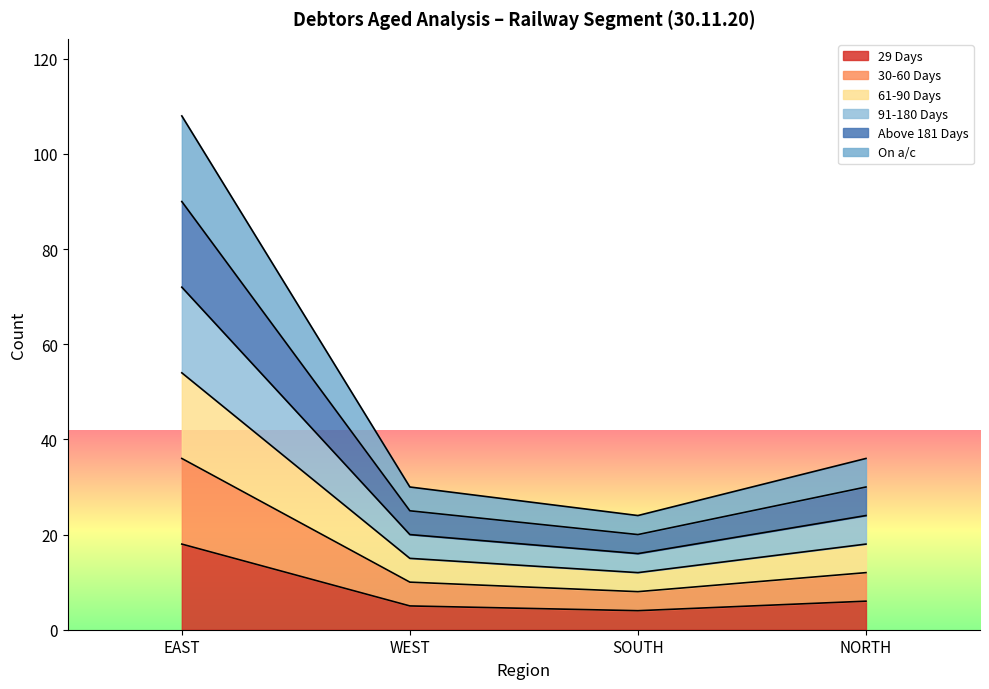

True or false: 29 Days and Above 181 Days intersect in this chart.

False